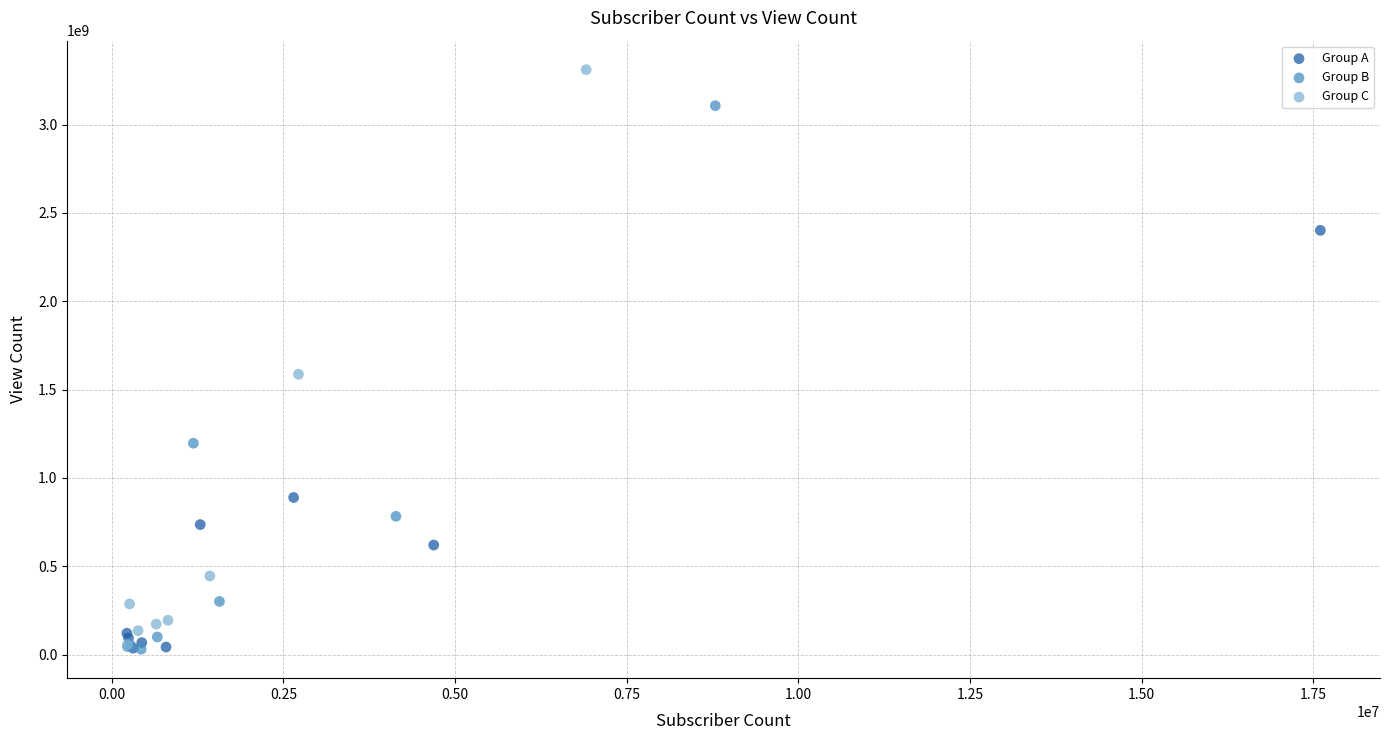

Which series contains the highest Y value?

Group C